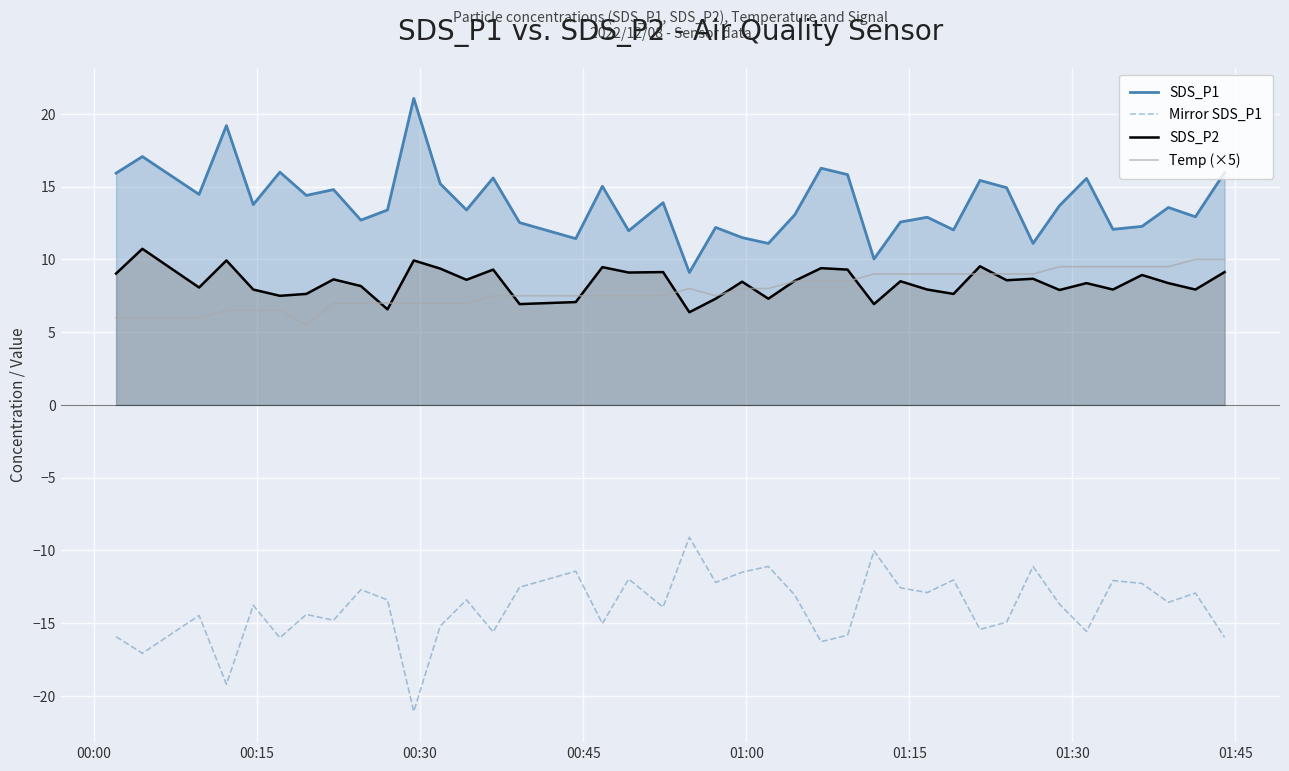

Which series has the largest total across all categories?

SDS_P1